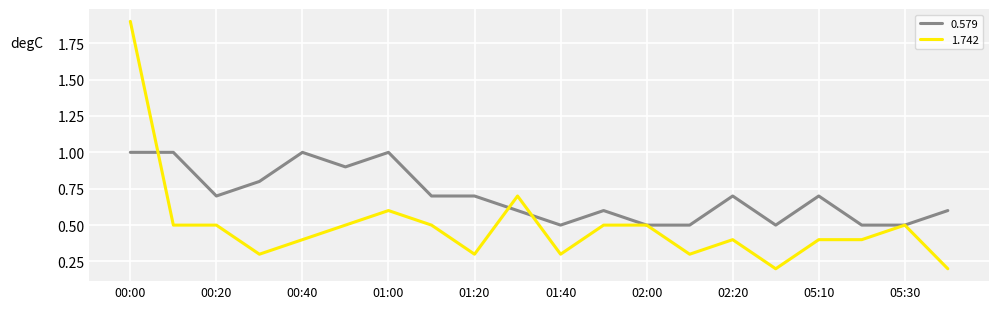

Which series has the largest range (max minus min)?

1.742